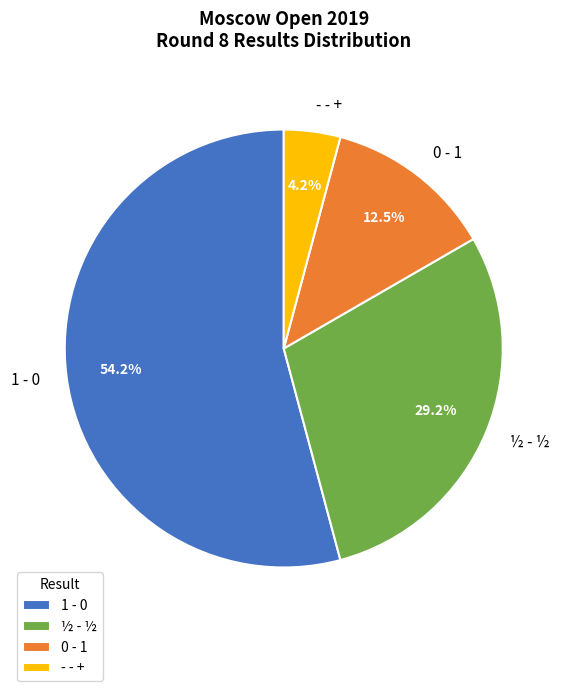

How many slices are in this pie chart?

4